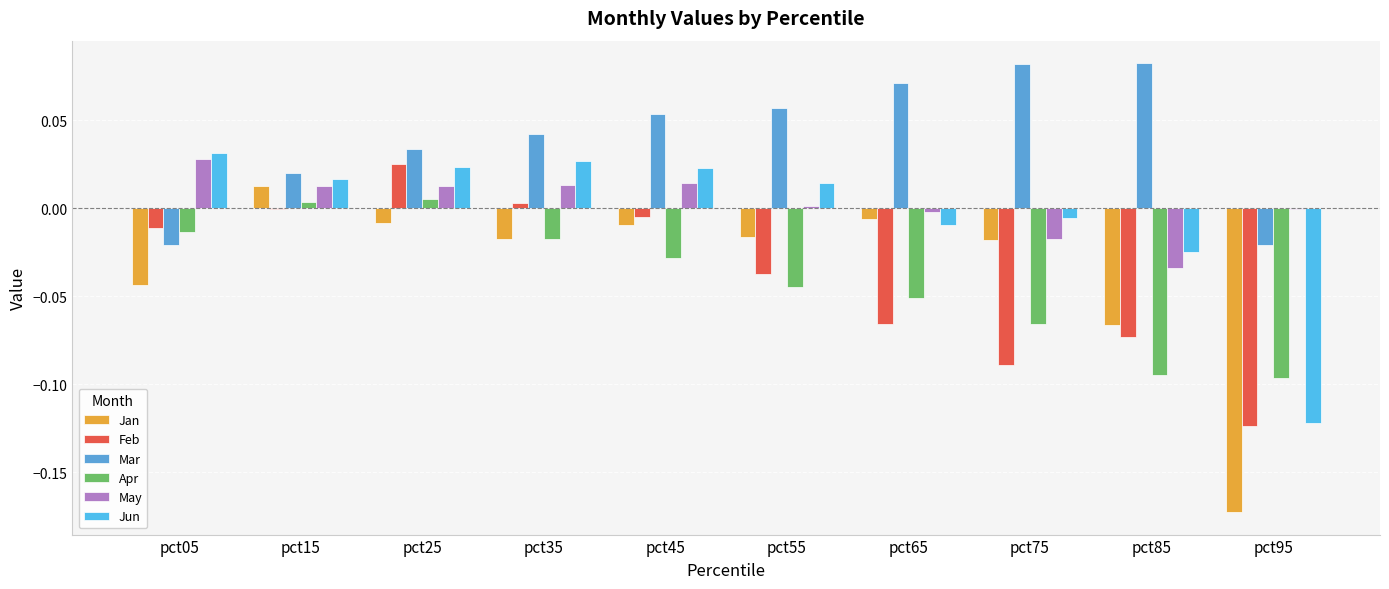

What is the sum of the Feb values at pct95 and pct55?

-0.2